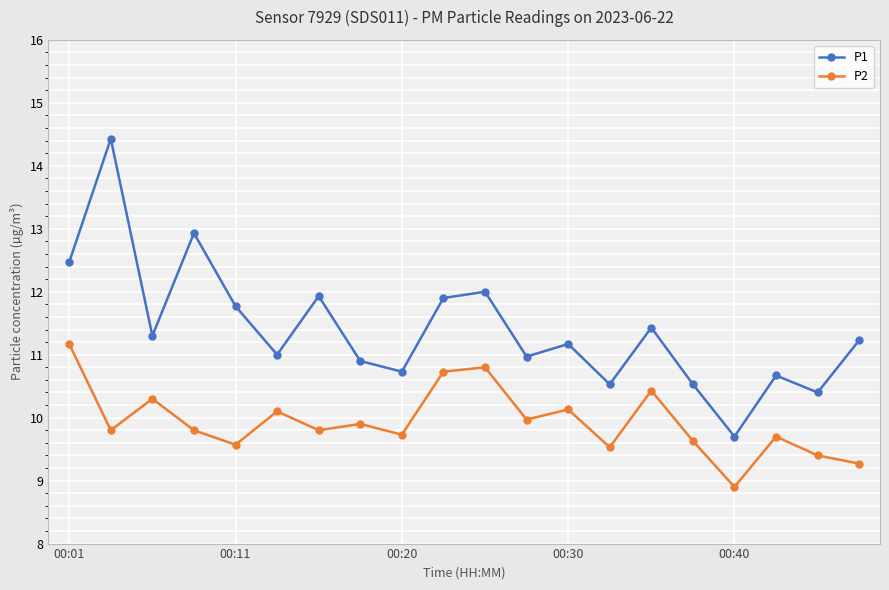

What is the value of the P2 point at the 12th from the left?

10.0